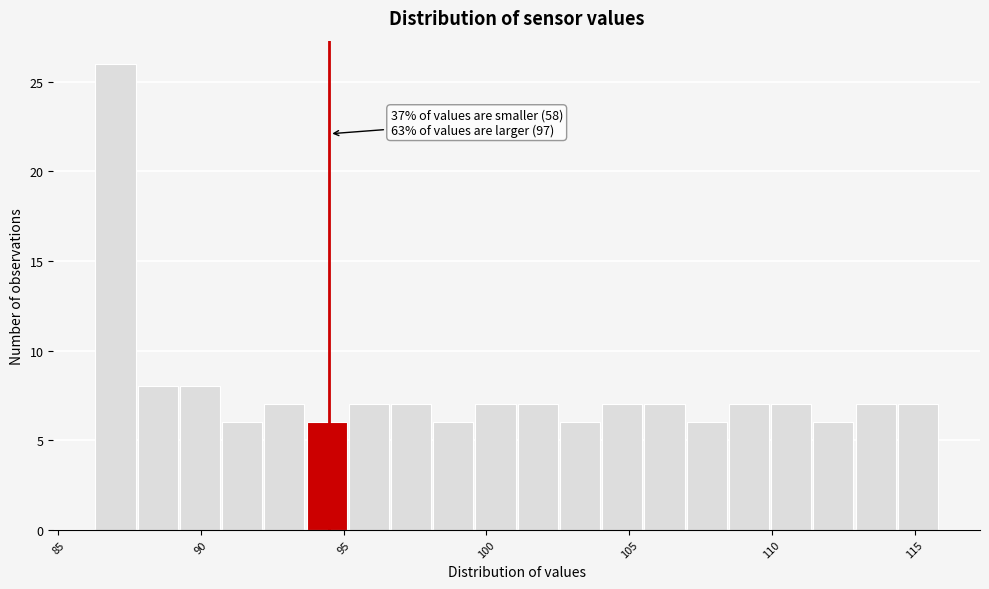

Read against the x-axis, roughly where is the centre of the tallest bar?

87.0